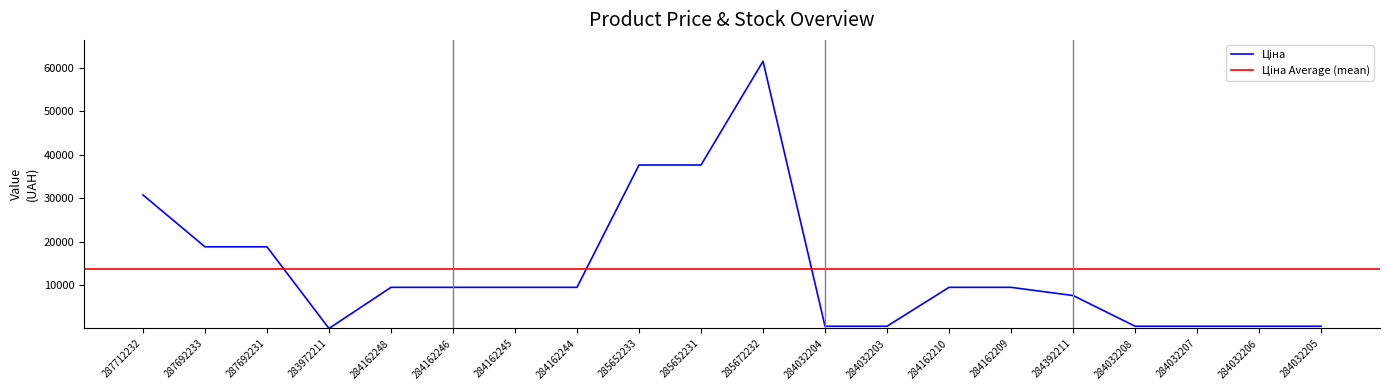

True or false: Ціна has more than 0 points higher than both neighbors.

True